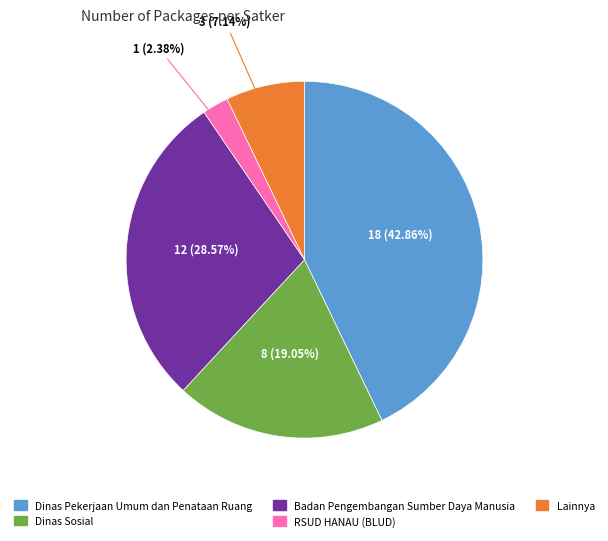

Which category has the smallest portion of the pie?

RSUD HANAU (BLUD)